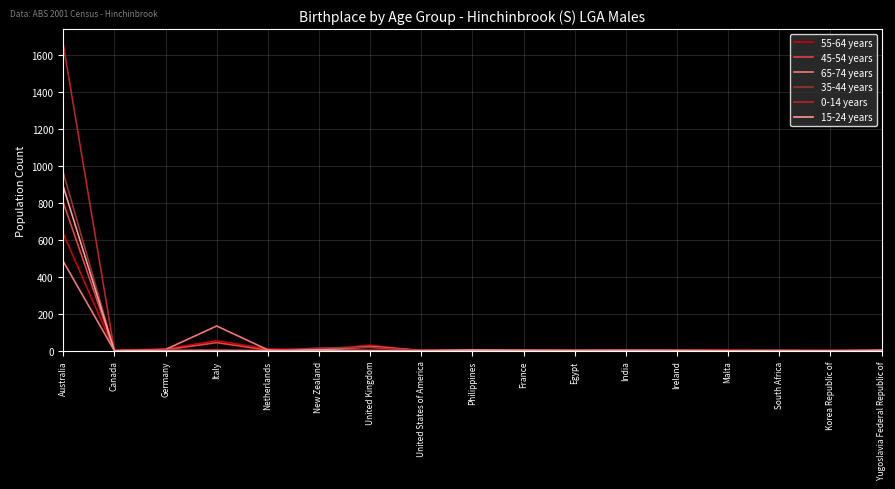

How many series are shown in this chart?

6